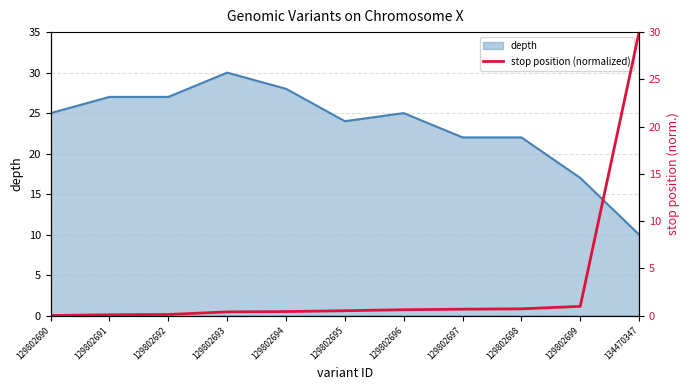

Reading left to right, extract all data points from this chart.

129802690=0.0	129802691=0.1	129802692=0.1	129802693=0.4	129802694=0.4	129802695=0.5	129802696=0.6	129802697=0.7	129802698=0.7	129802699=1.0	134470347=30.0